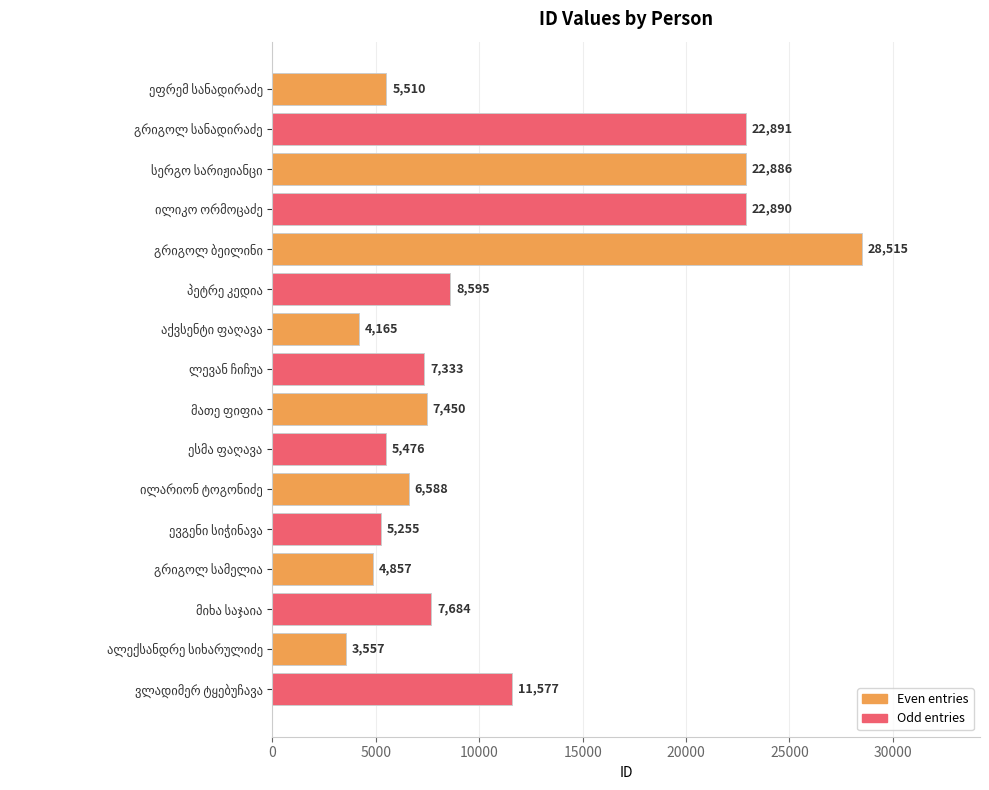

What is the average value?

10952